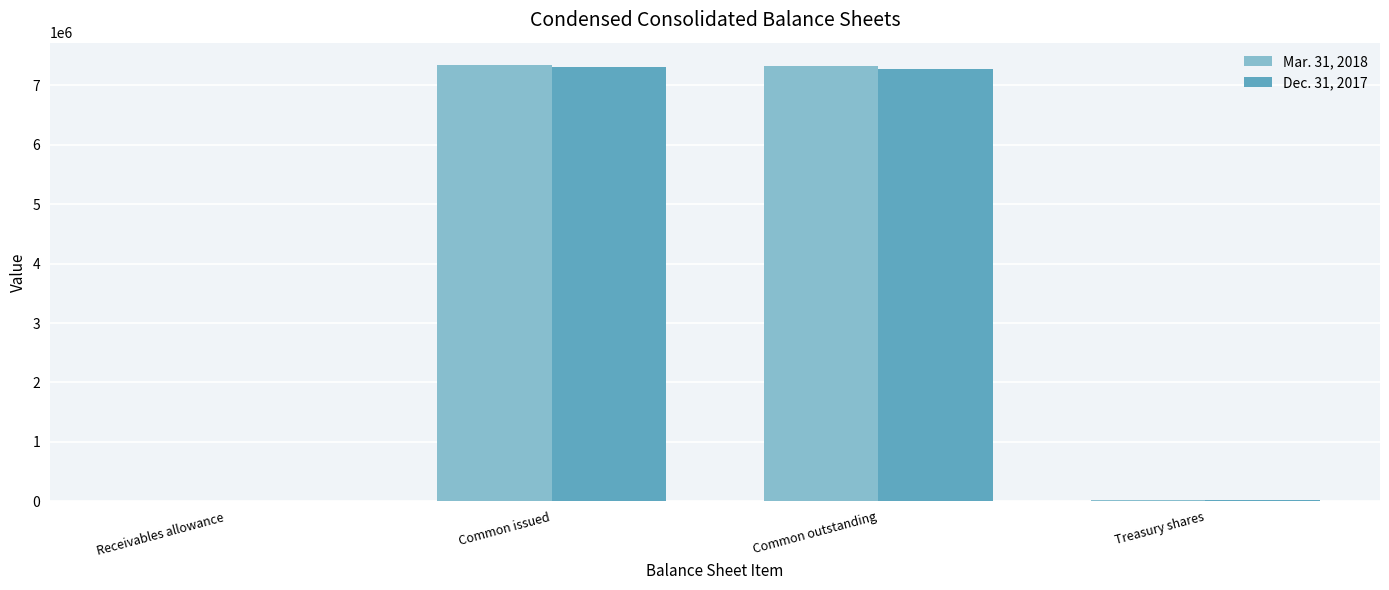

The value of Mar. 31, 2018 at Common outstanding is 12037108. True or false?

False